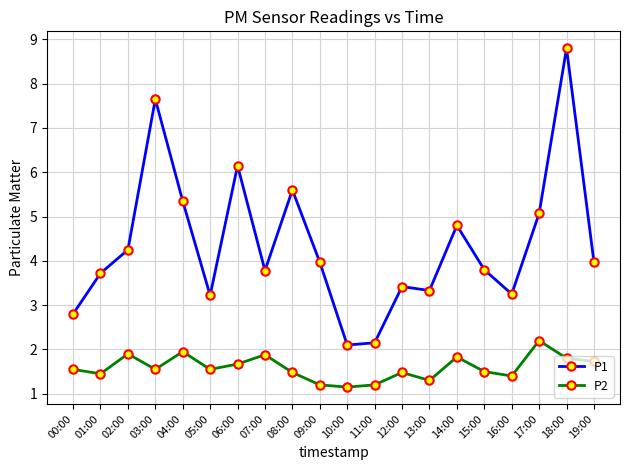

What is the lowest value of the P1 series?

2.1